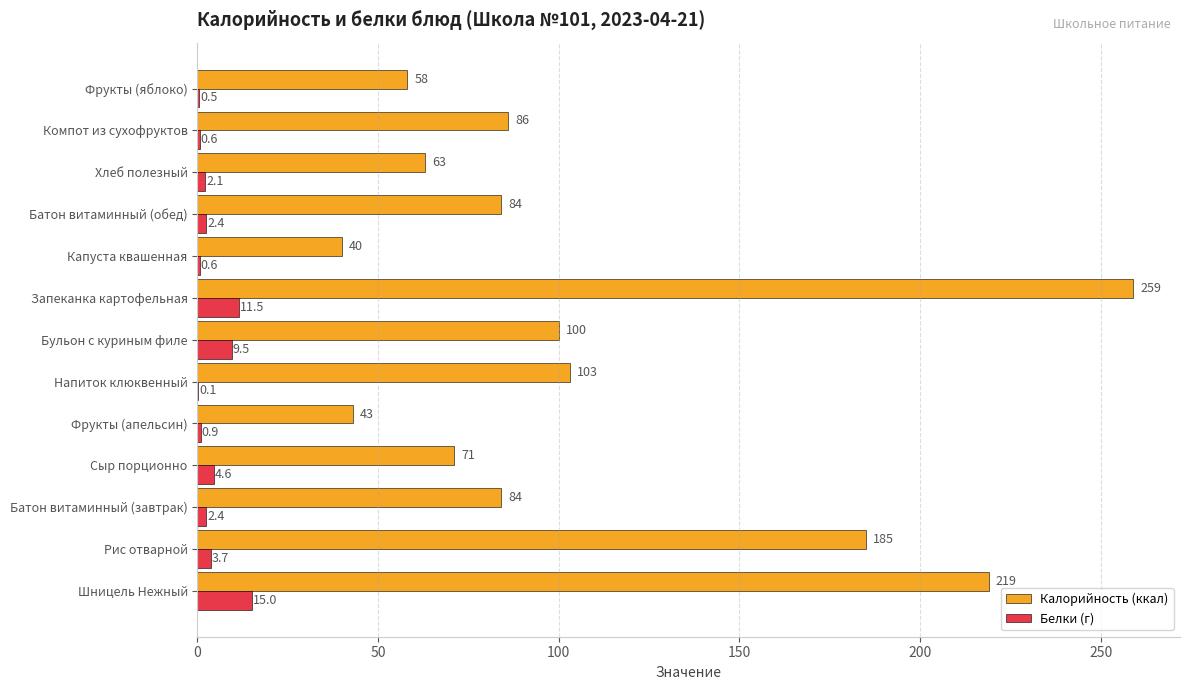

Where is Белки (г) nearest to the value 7?

Сыр порционно